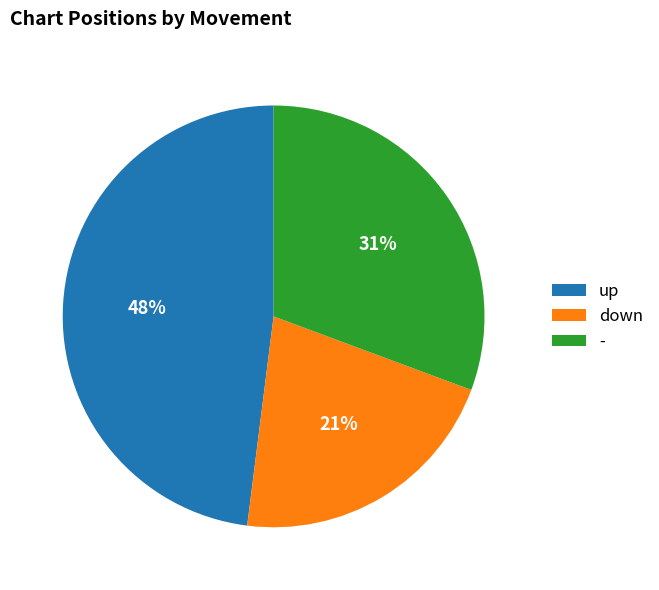

To the nearest percent, what is the average slice percentage?

33%